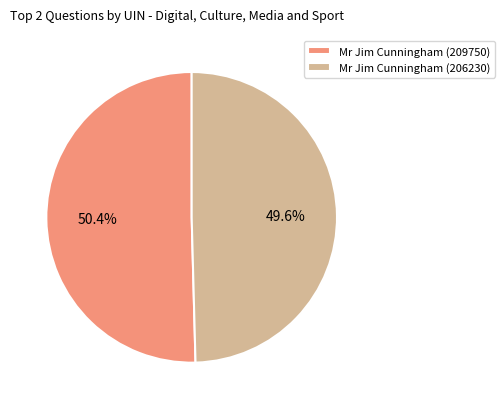

How many segments does this pie chart have?

2